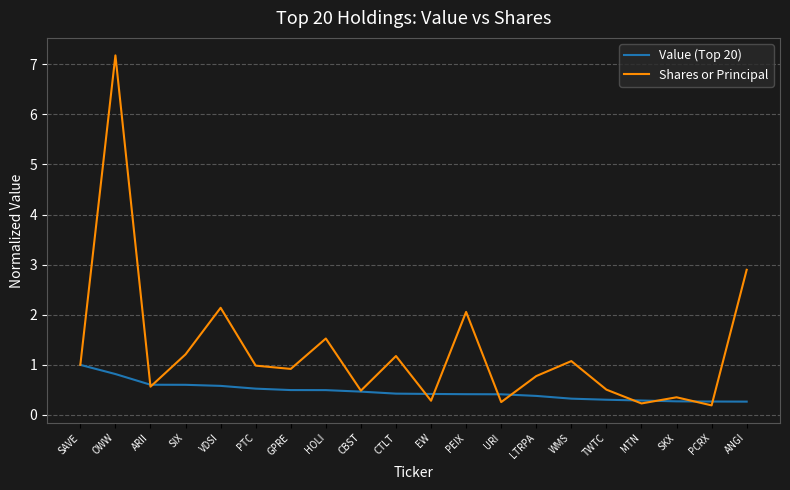

What is the total value across all series at GPRE?

1.4